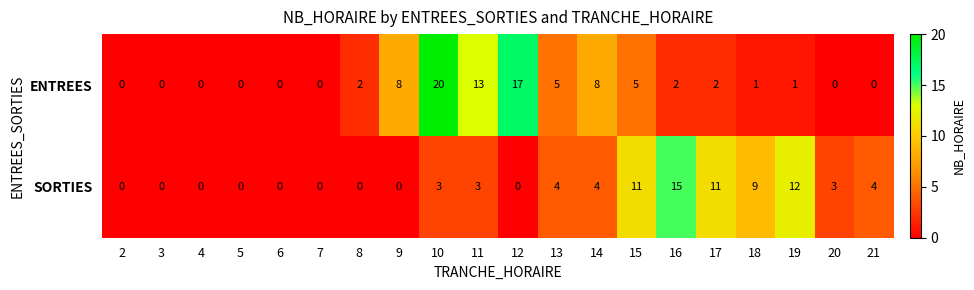

Where is SORTIES nearest to the value 7?

18